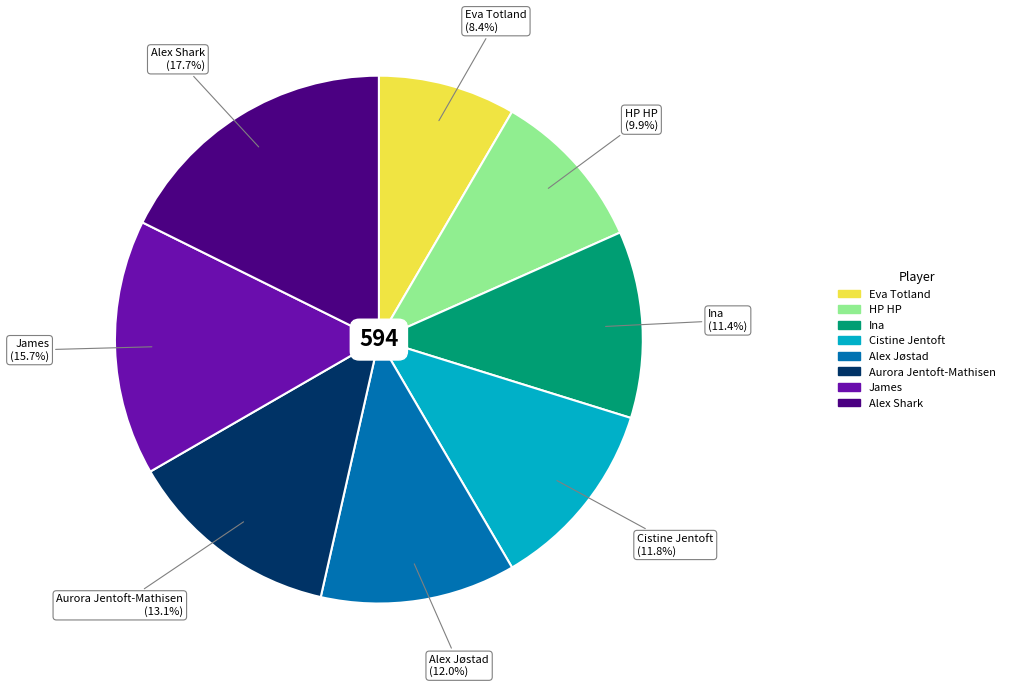

Count the number of slices in the pie.

8